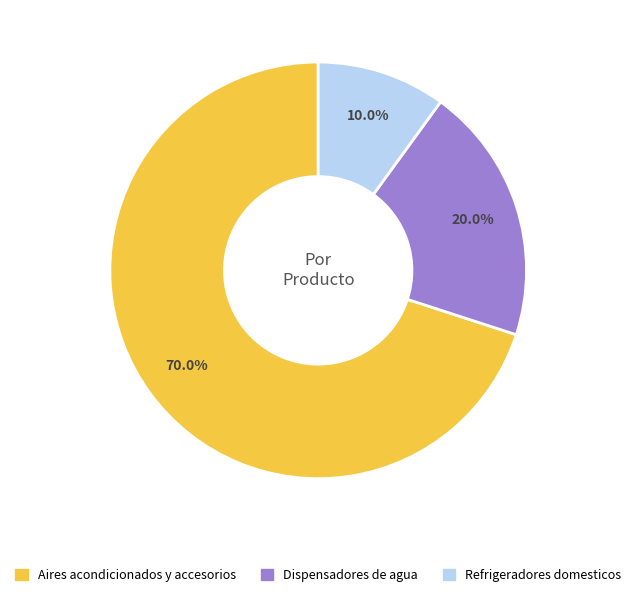

What is the smallest slice in the pie chart?

Refrigeradores domesticos